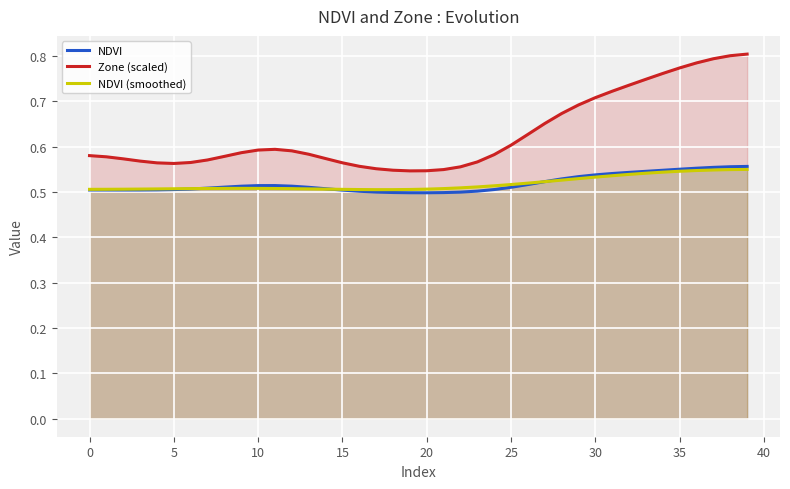

What is the difference between the highest and lowest values at 38?

0.3